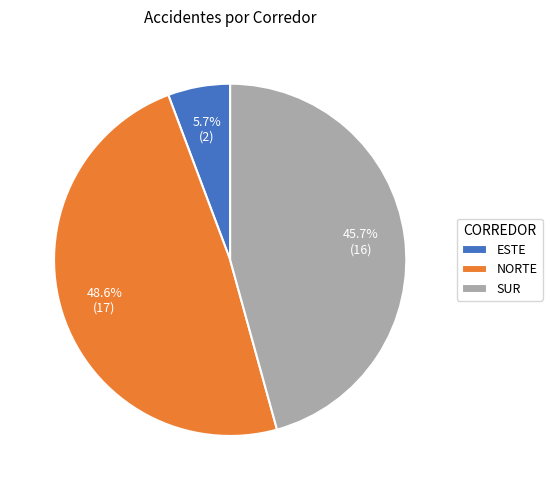

To the nearest percent, what portion does SUR represent?

46%